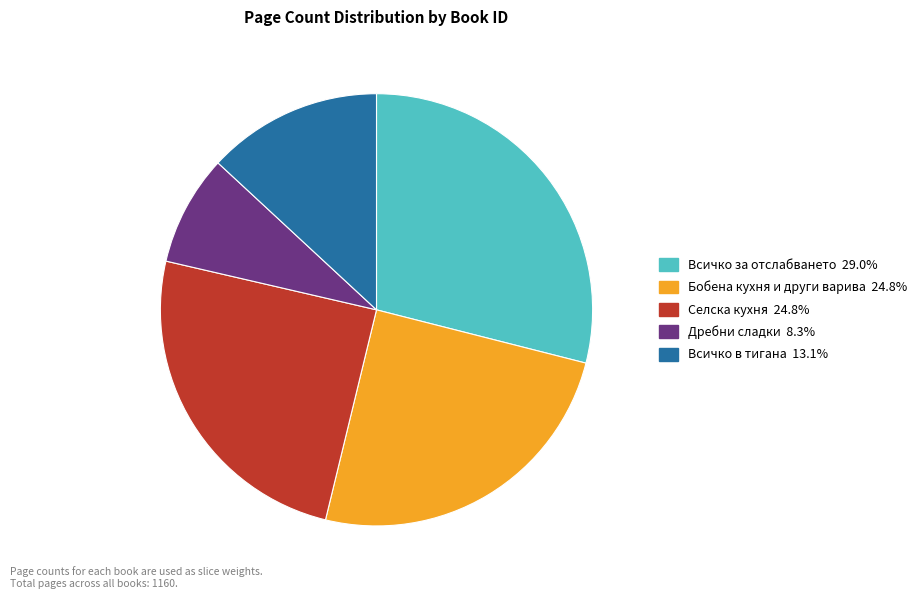

Is there a majority slice in this chart?

No